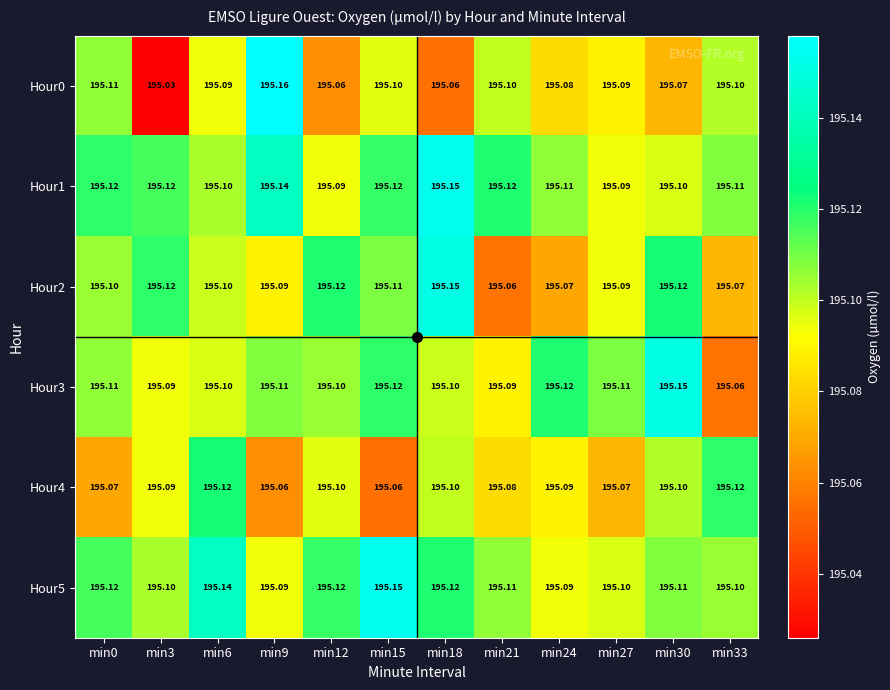

Which category has the lowest value across all series?

min3